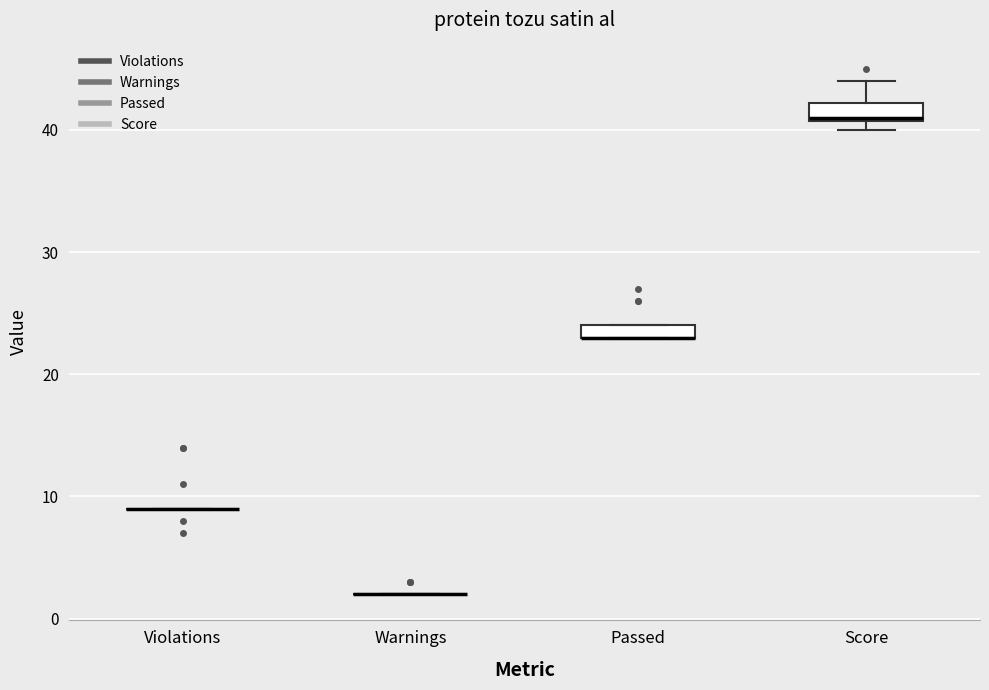

Where does the upper whisker of the box for Score end on the y-axis? The values are not printed on the chart, so give them approximately, as read against the axis.

44